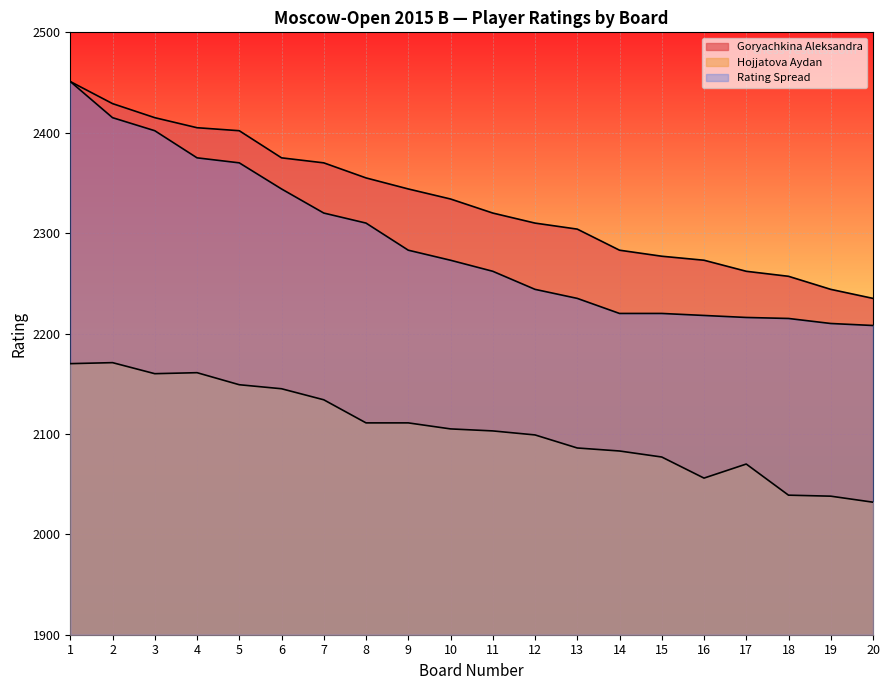

How many lines are shown in the chart?

3